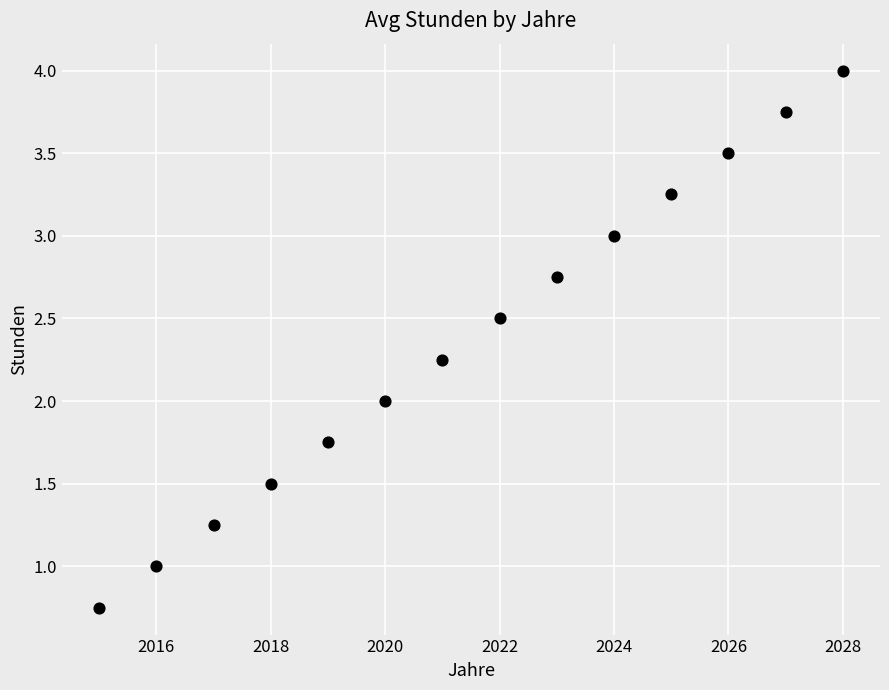

What is the range of X values (max minus min)?

13.0